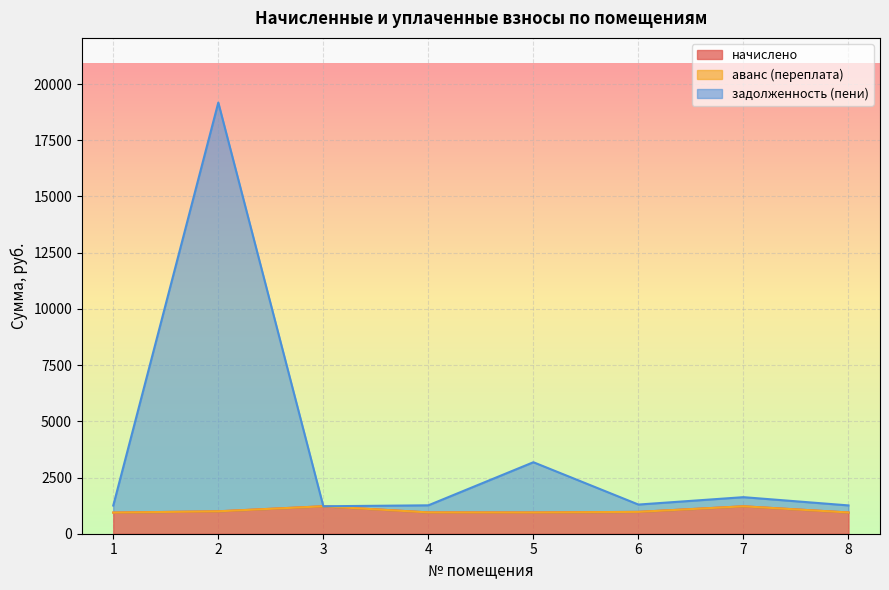

Which series has the widest spread of values?

задолженность (пени)